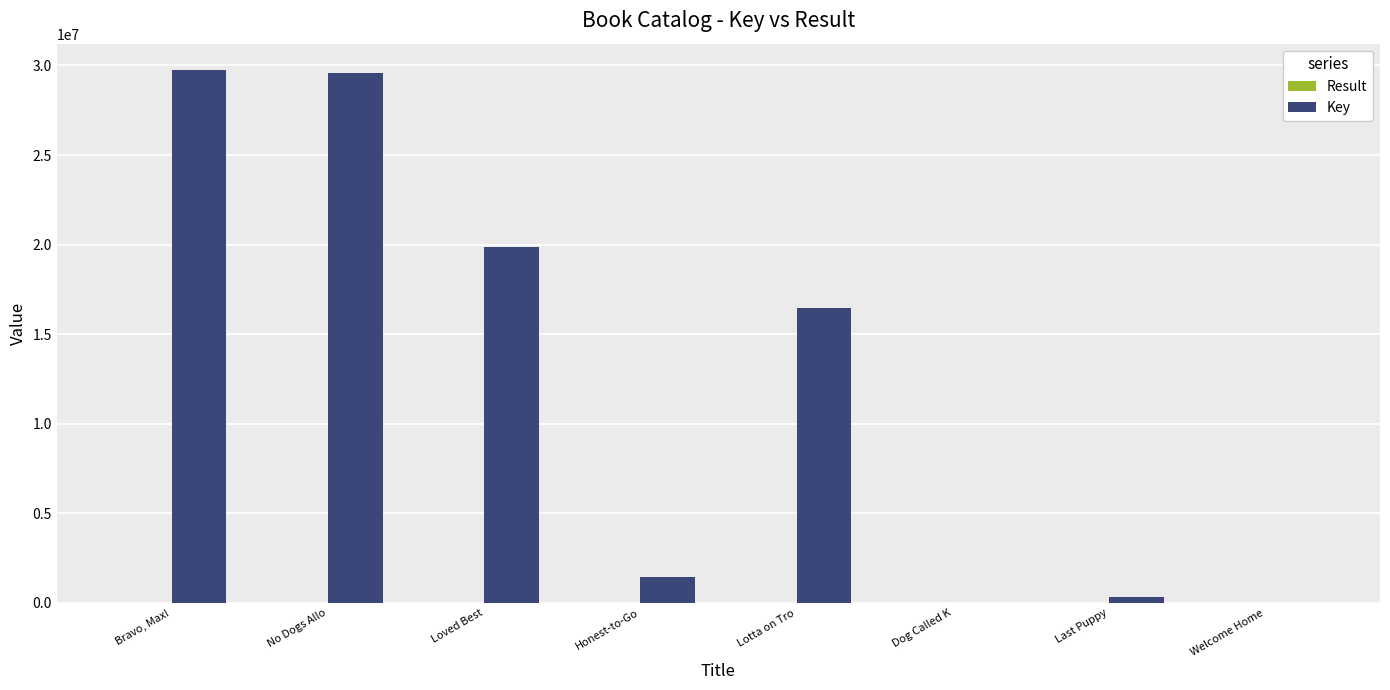

What is the greatest value displayed?

29729232